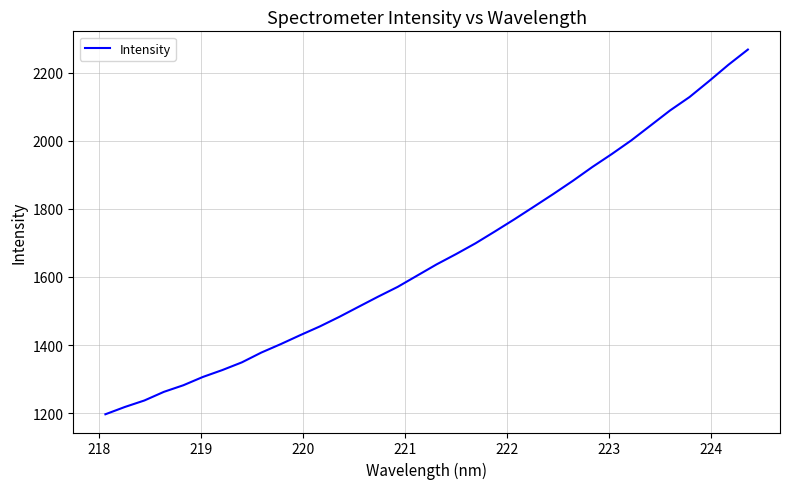

What is the greatest value displayed?

2268.0